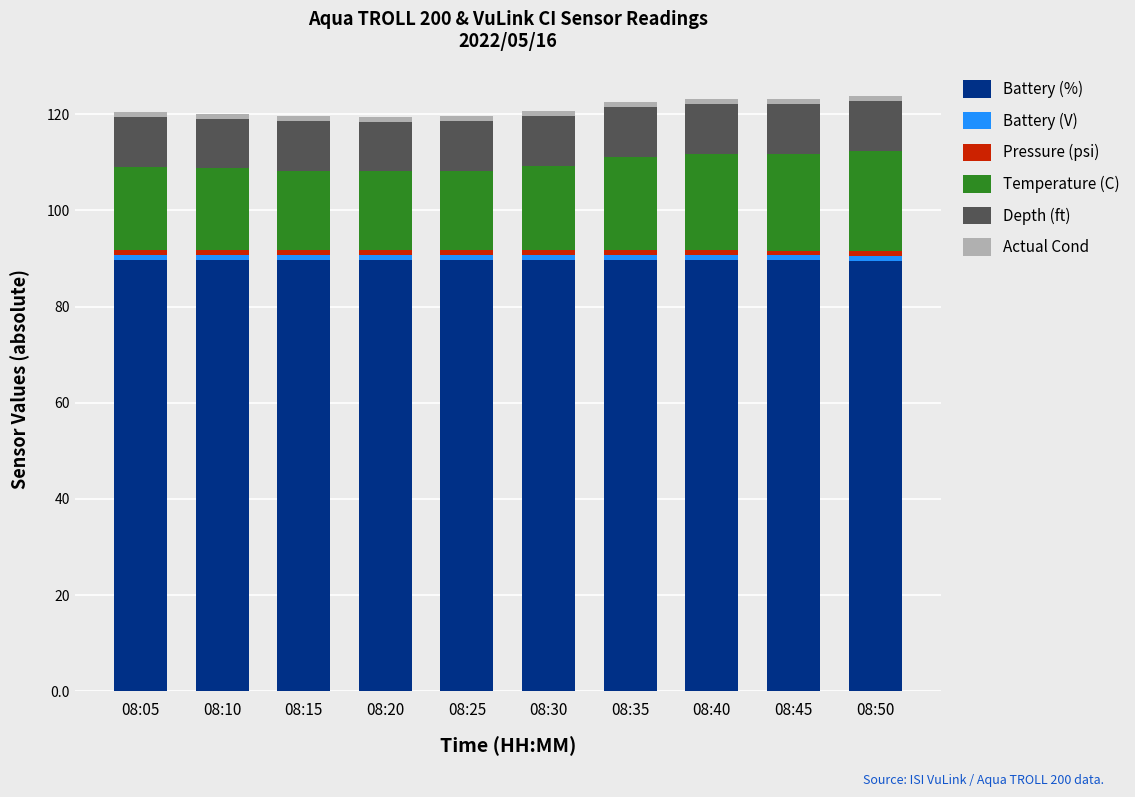

What is the minimum value for Battery (%)?

89.5